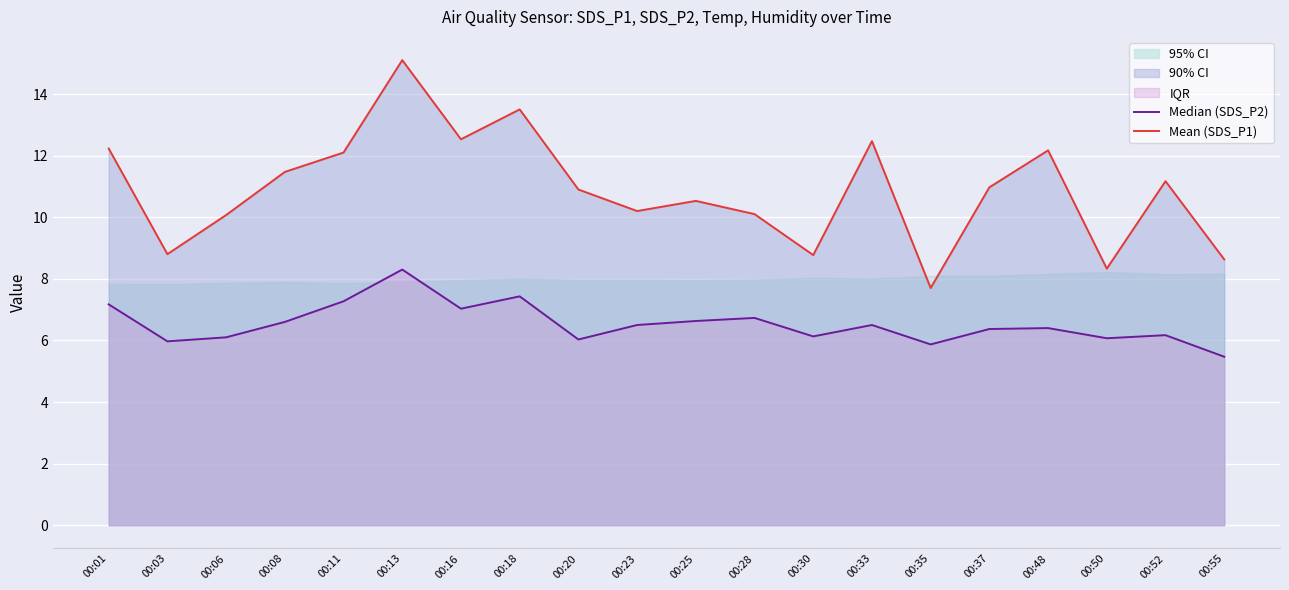

At how many categories does at least one series exceed 9?

15